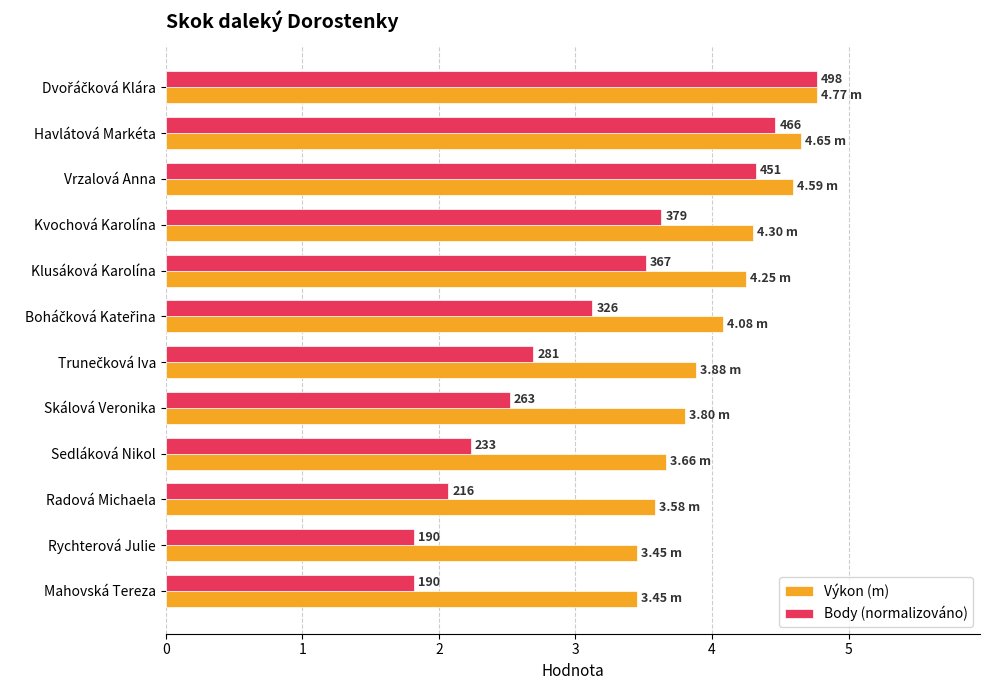

What are all the series names shown in the legend?

Výkon (m), Body (normalizováno)